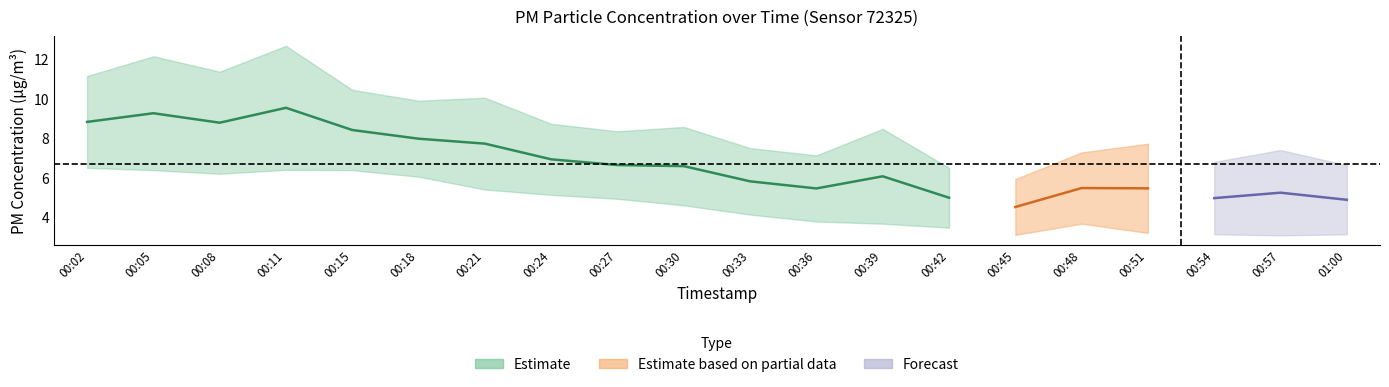

What is the greatest value displayed?

12.7